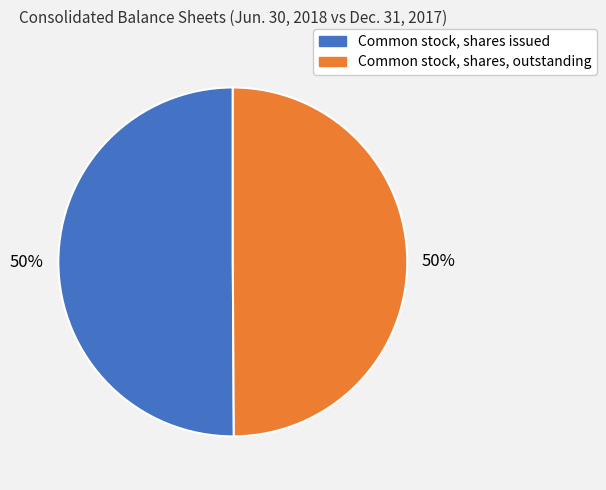

Combined, do Common stock, shares issued and Common stock, shares, outstanding account for over 50%?

Yes